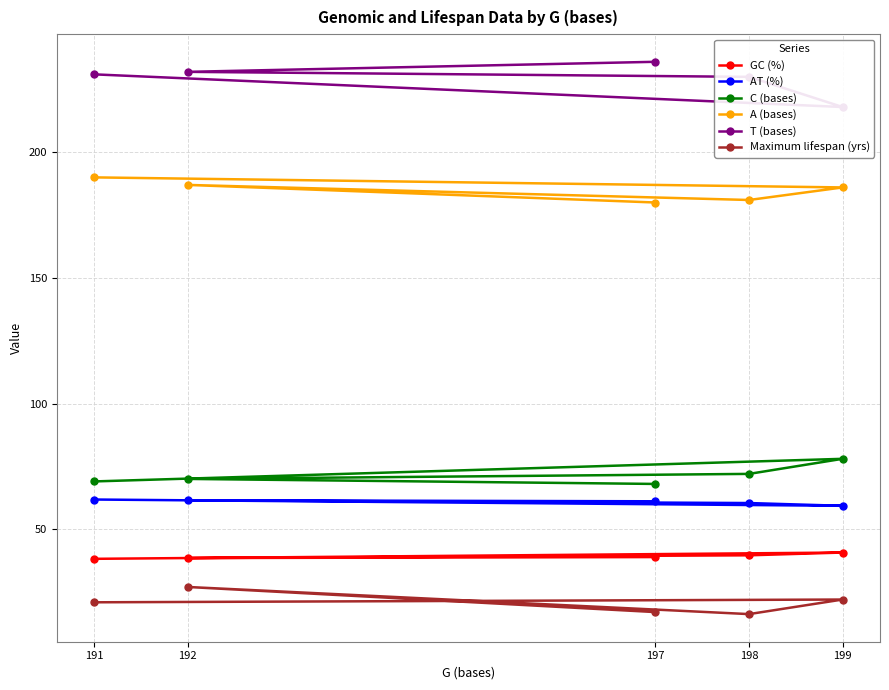

How many interior local peaks does the AT (%) series have?

1